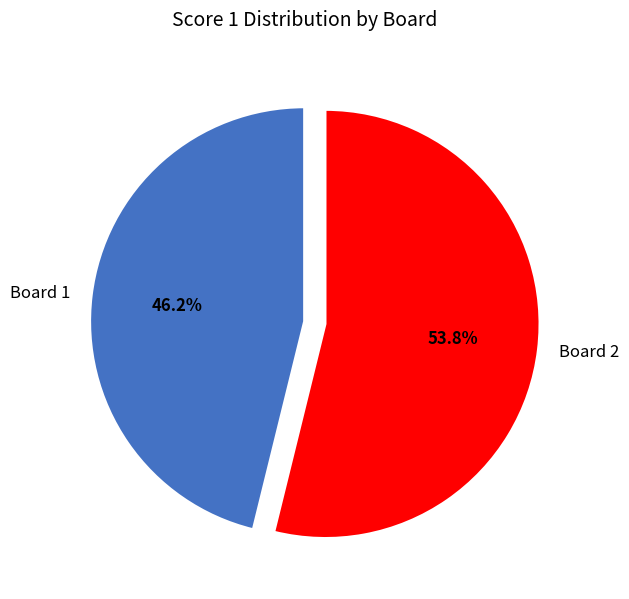

To the nearest percent, what is the difference between the largest and smallest slice percentages?

8%